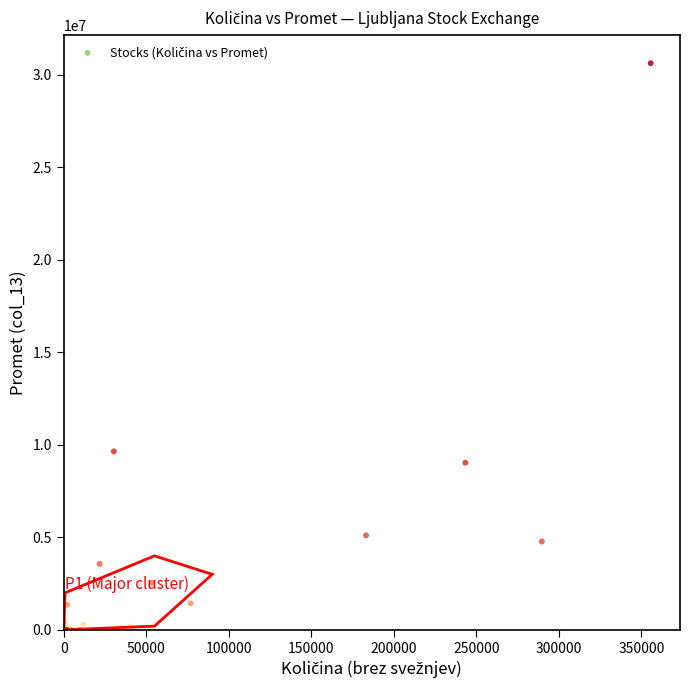

What Y value in the scatter plot is closest to 15316555?

9647989.0